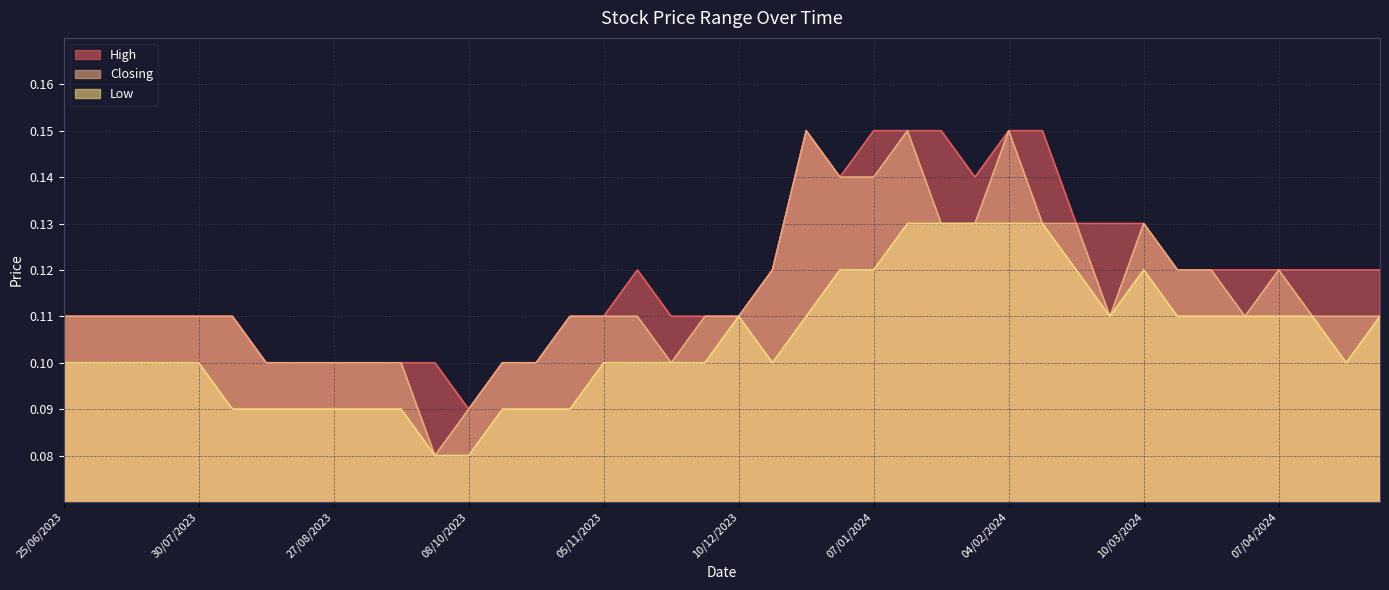

Where is Closing nearest to the value 0?

24/09/2023